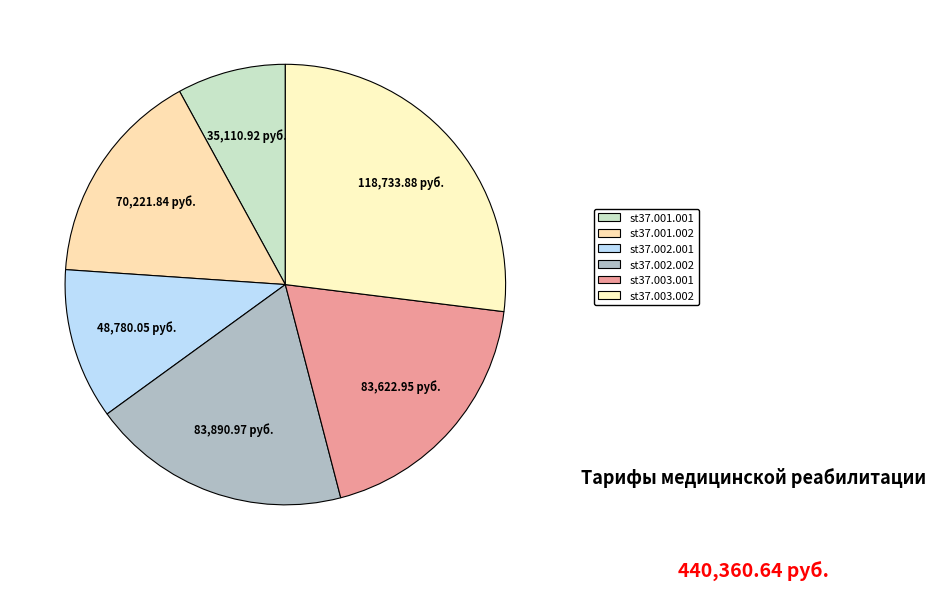

How many segments does this pie chart have?

6